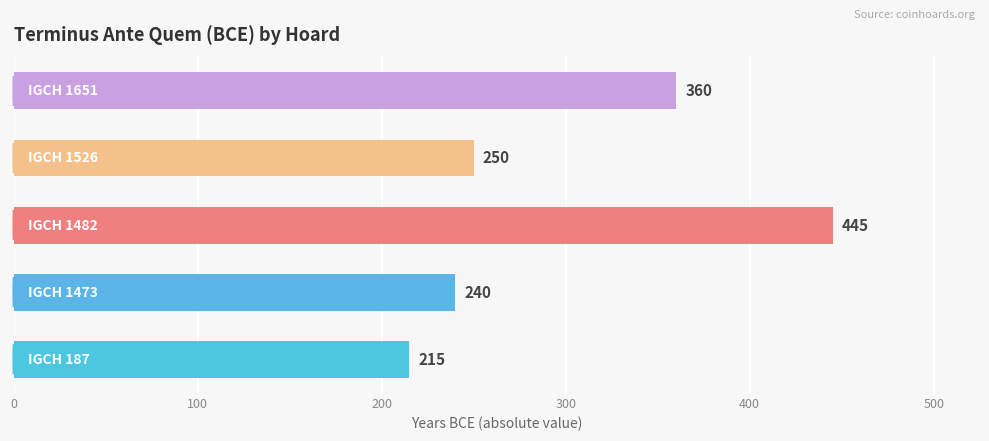

Reading bottom to top, extract all data points from this chart.

215	240	445	250	360